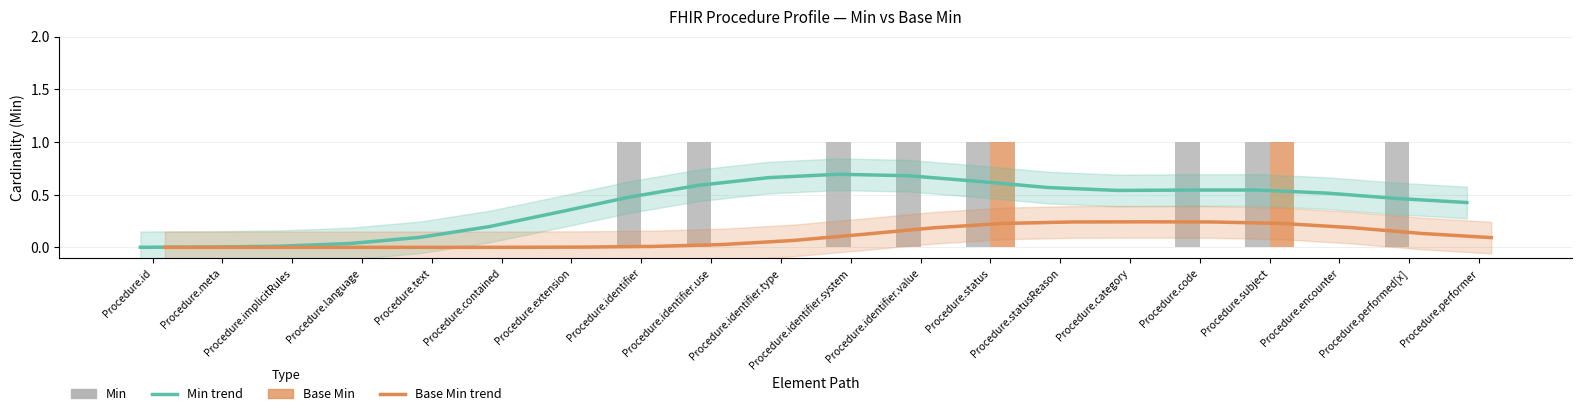

What are all the series names shown in the legend?

Min trend, Base Min trend, Min, Base Min